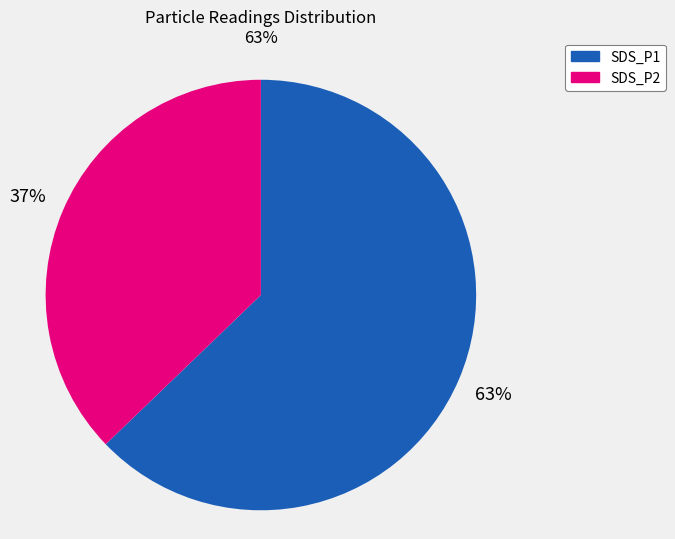

How many slices are in this pie chart?

2